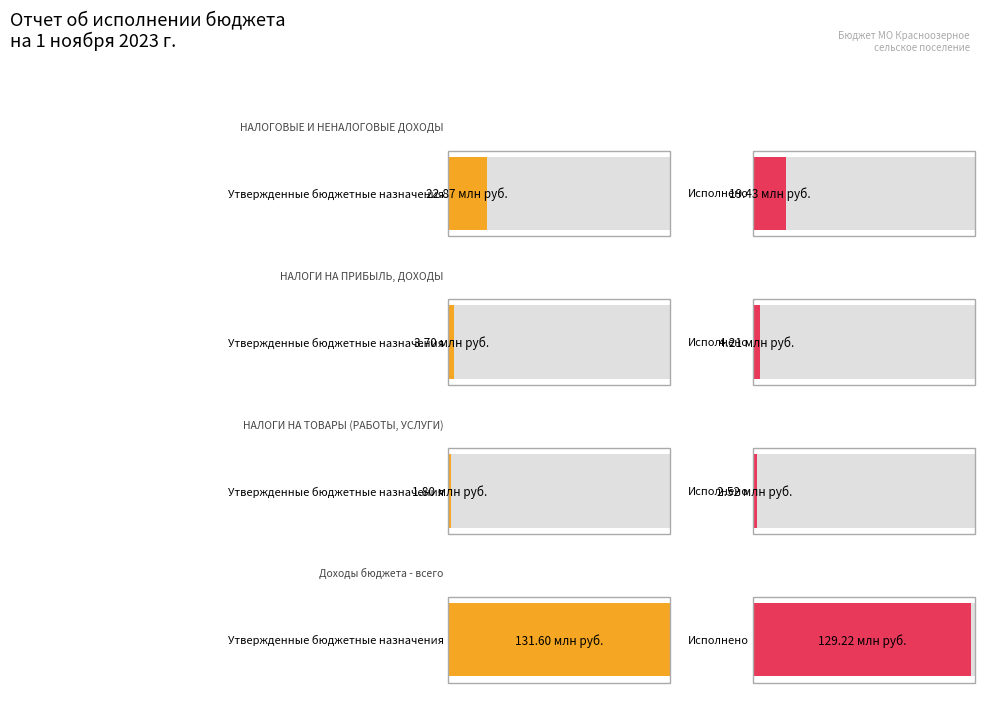

List the series in order of their peak value, highest first.

Утвержденные бюджетные назначения, Исполнено